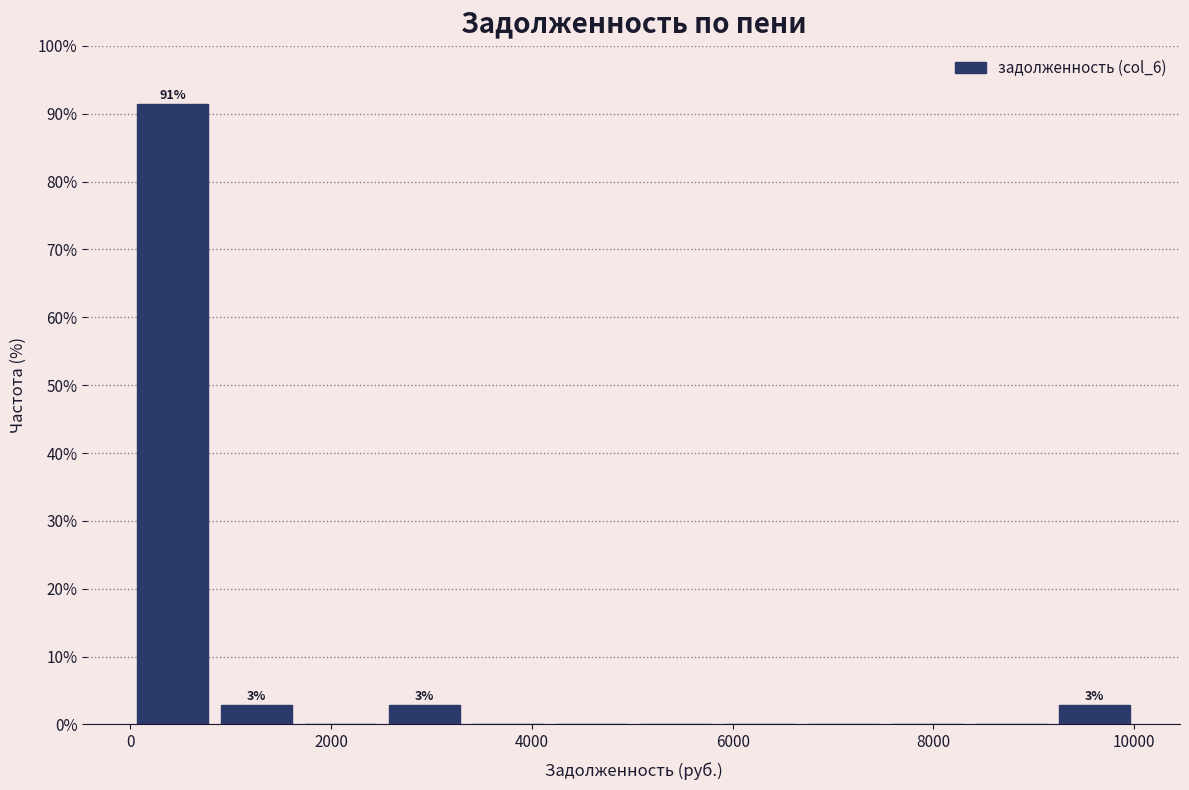

Which range on the x-axis has the tallest bar?

0 to 800